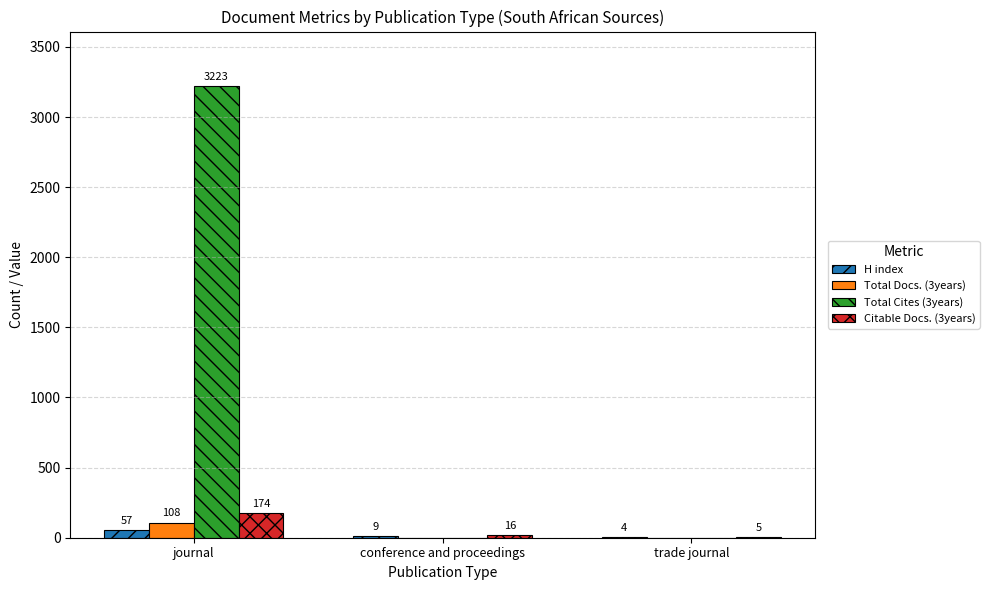

What is the total value across all series at trade journal?

9